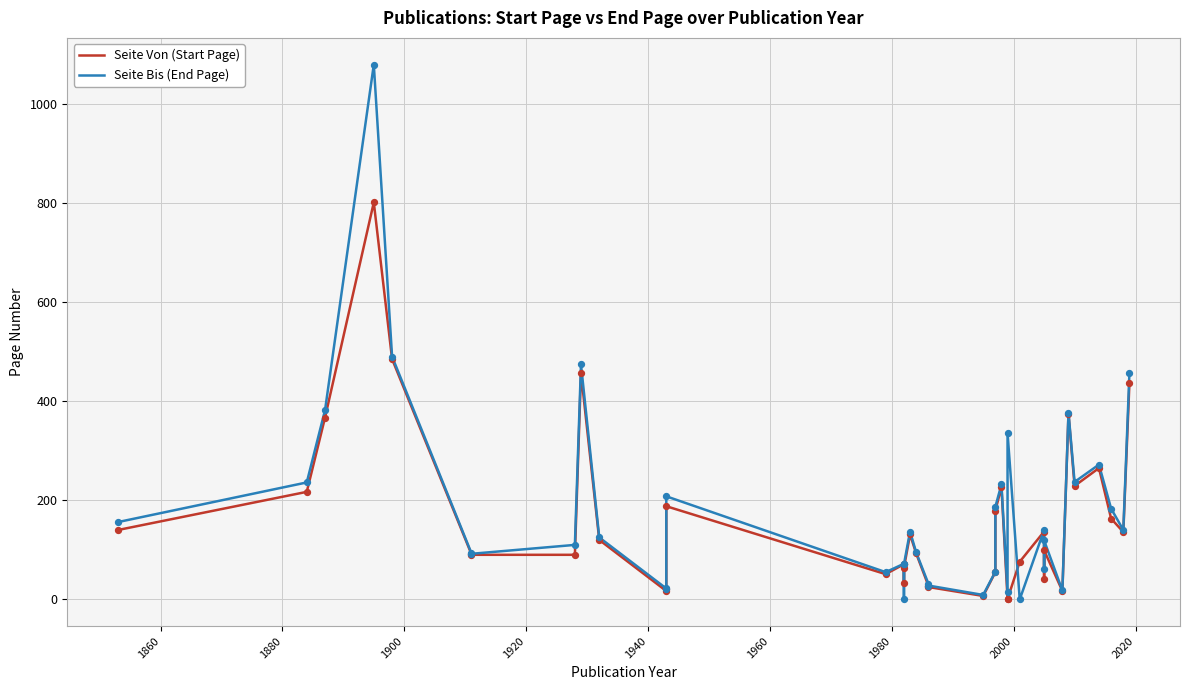

Which series has the largest total across all categories?

Seite Bis (End Page)